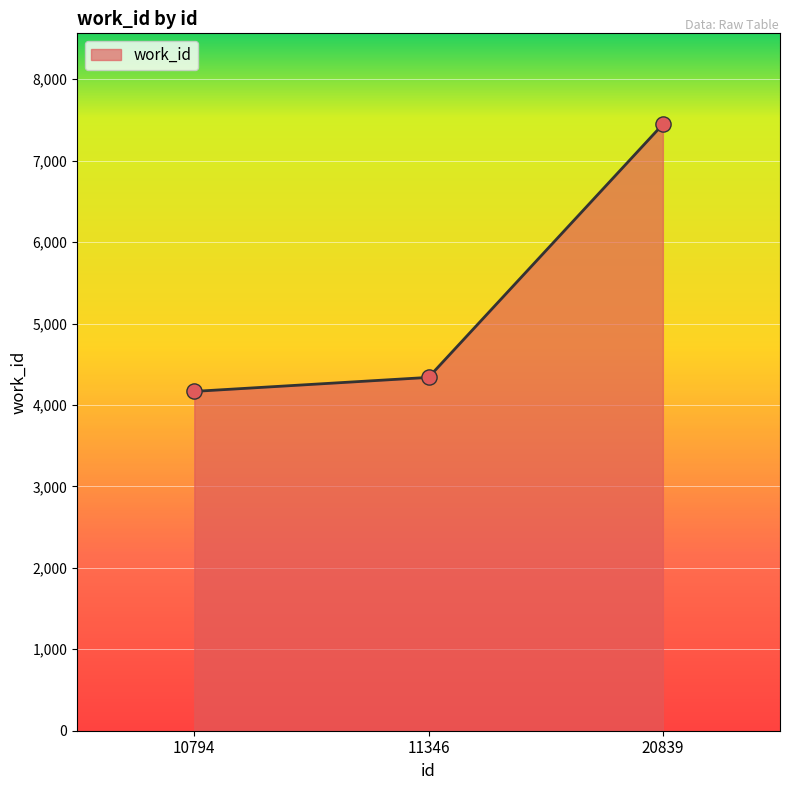

What is the change in value from 10794 to 20839?

+3280